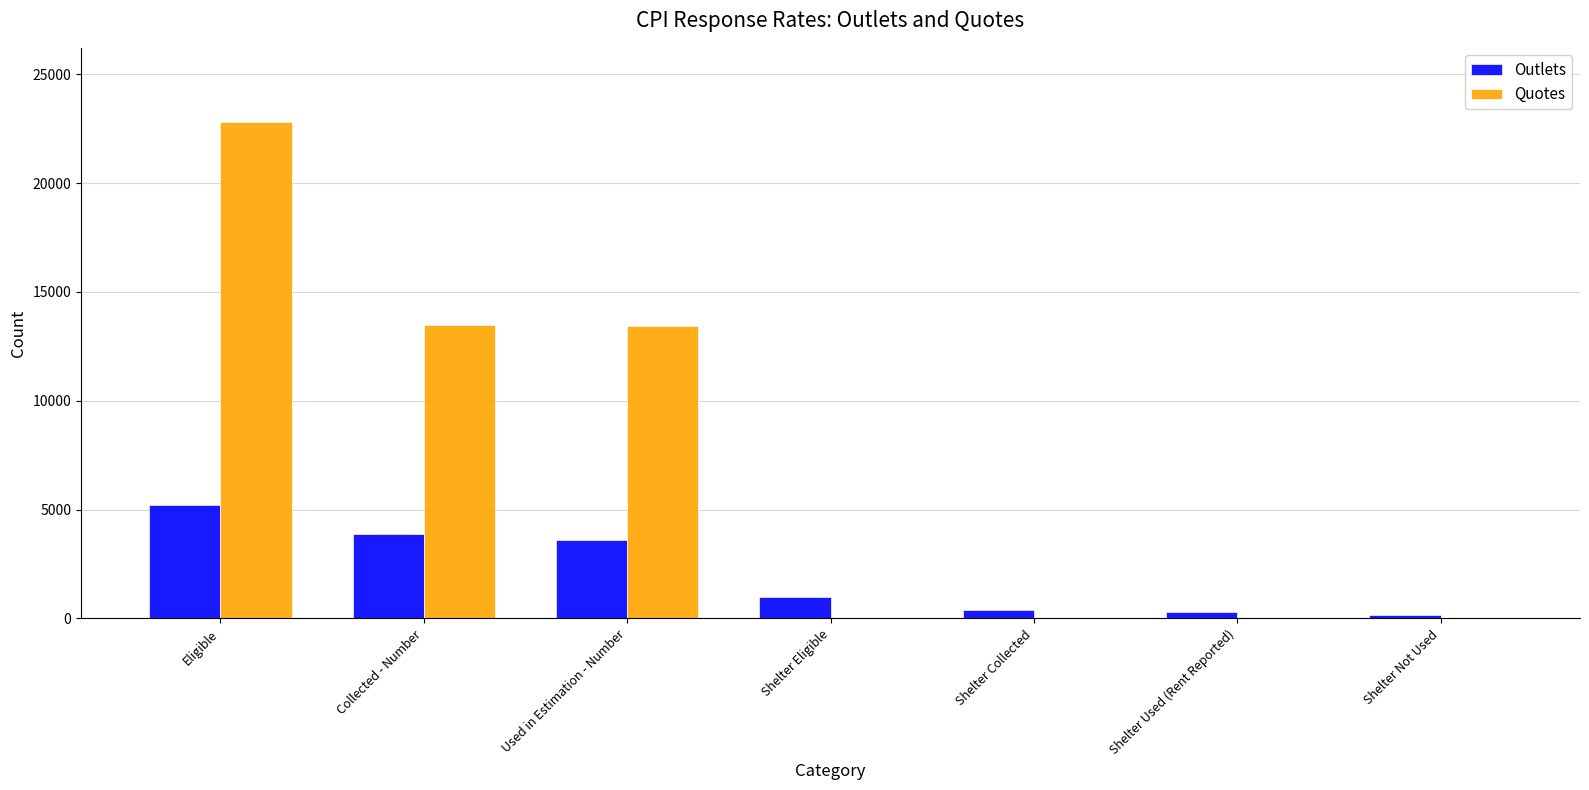

What is the maximum value for Quotes?

22790